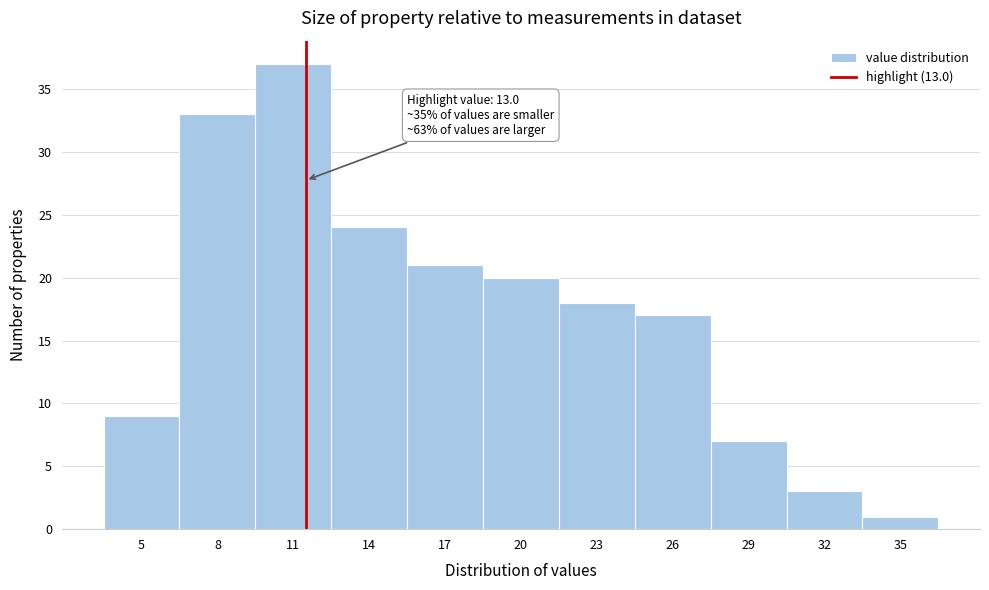

Reading right to left, what are all the values shown in this chart?

35=1	32=3	29=7	26=17	23=18	20=20	17=21	14=24	11=37	8=33	5=9